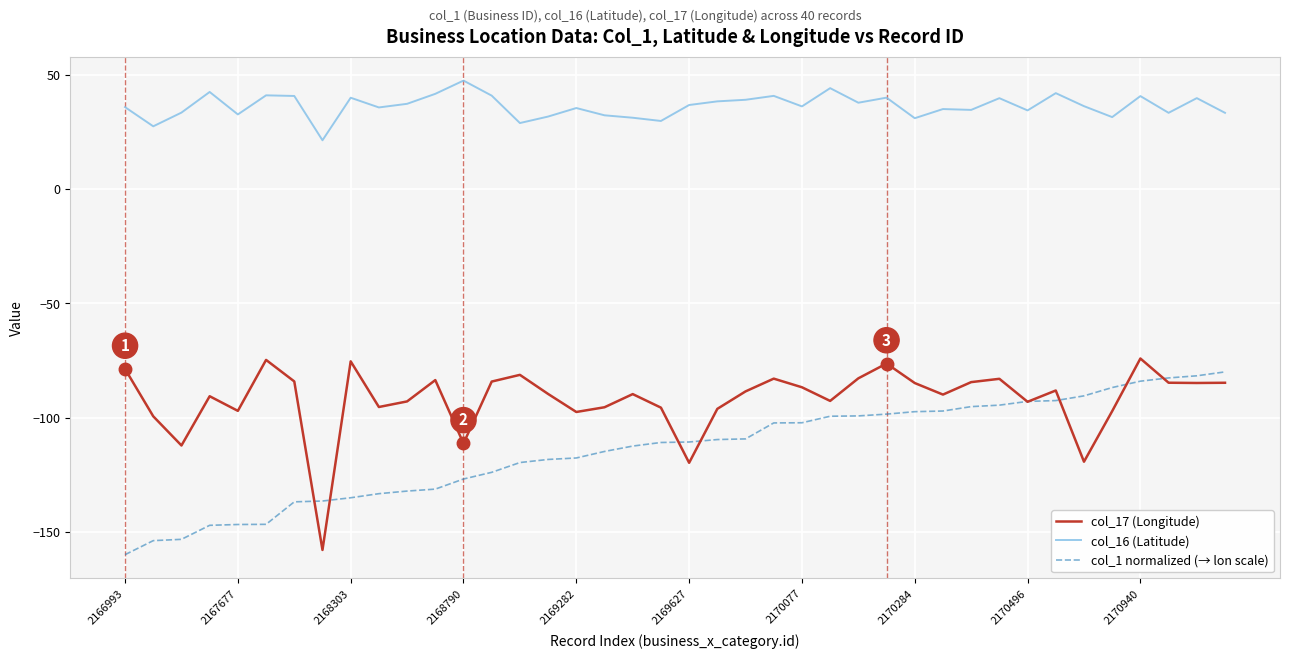

Which series has the largest total across all categories?

col_16 (Latitude)